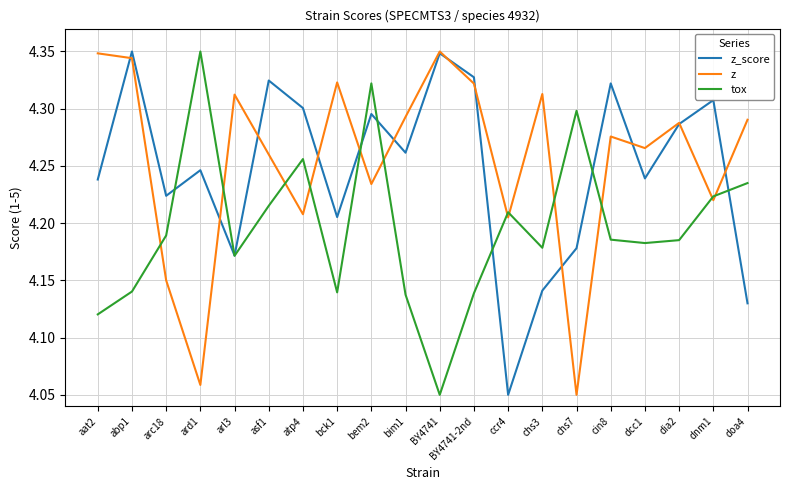

Is it true that z_score equals 6.4 at aat2?

False